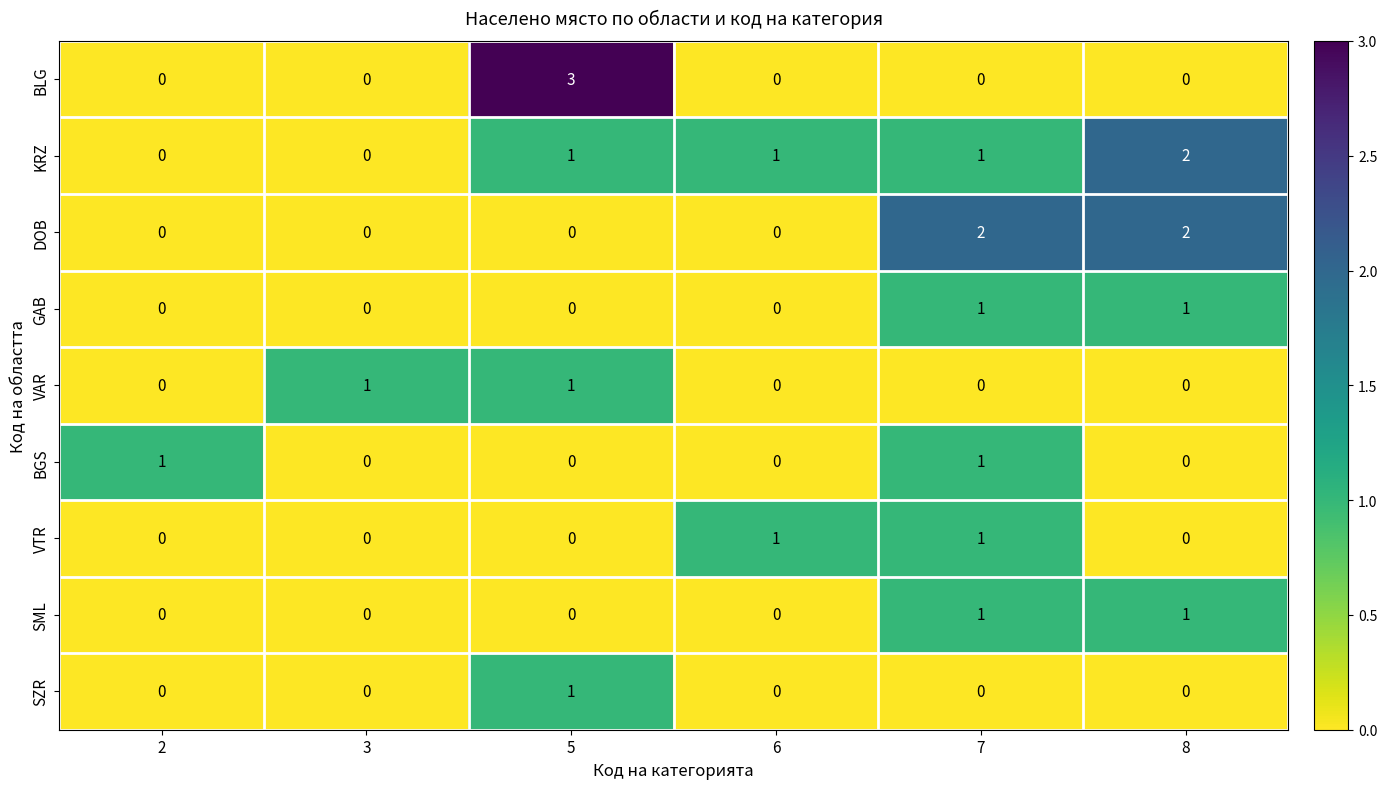

Which series has the largest range (max minus min)?

BLG